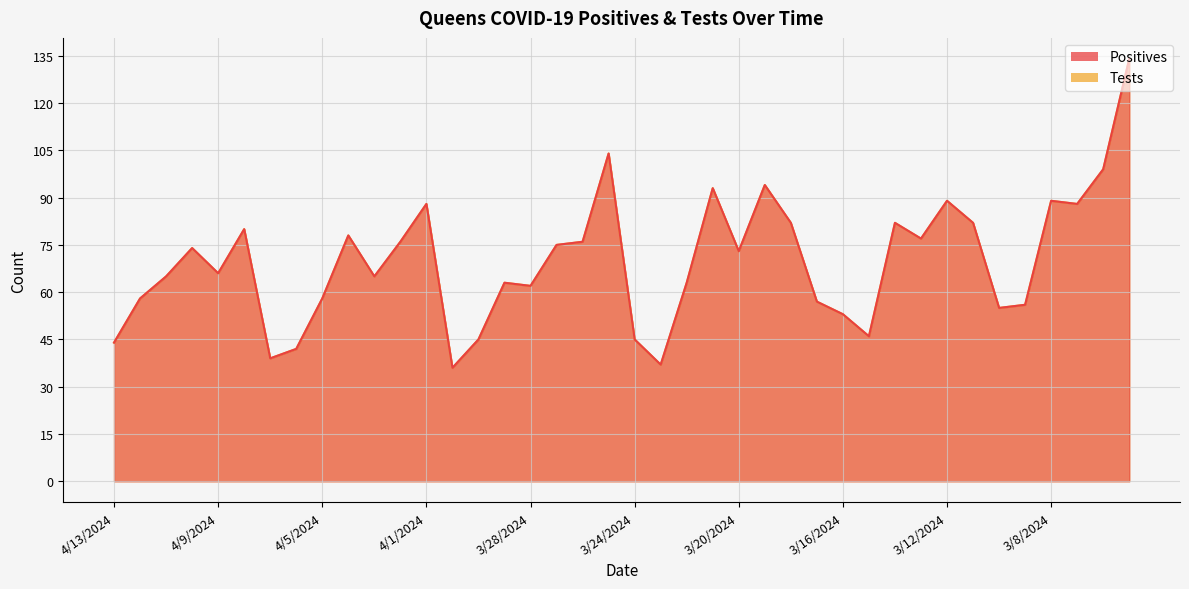

At which category is the sum across all series the highest?

3/5/2024